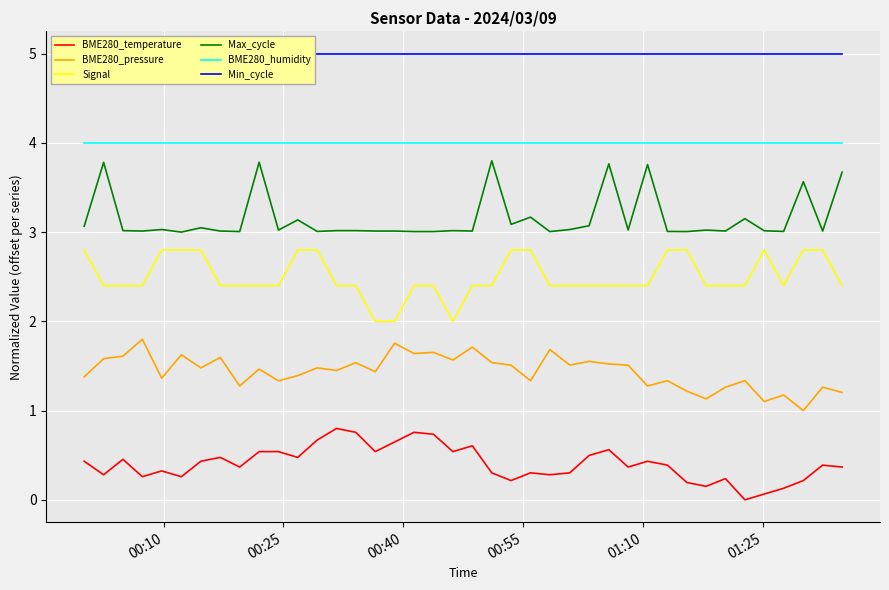

True or false: Max_cycle and BME280_temperature intersect in this chart.

False